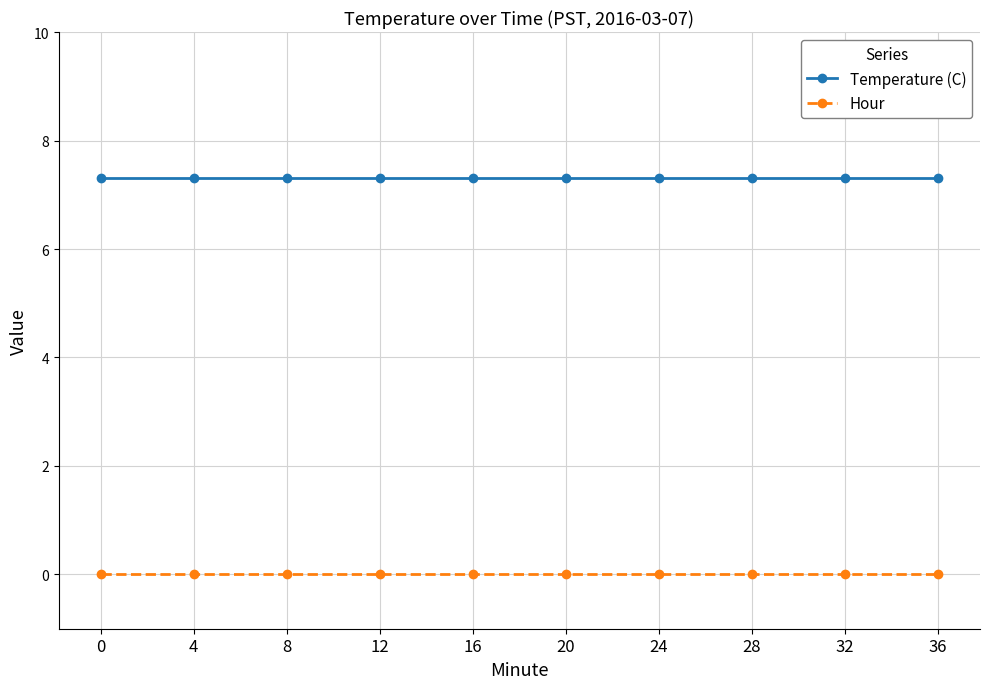

Rank the series by their average value, from highest to lowest.

Temperature (C), Hour